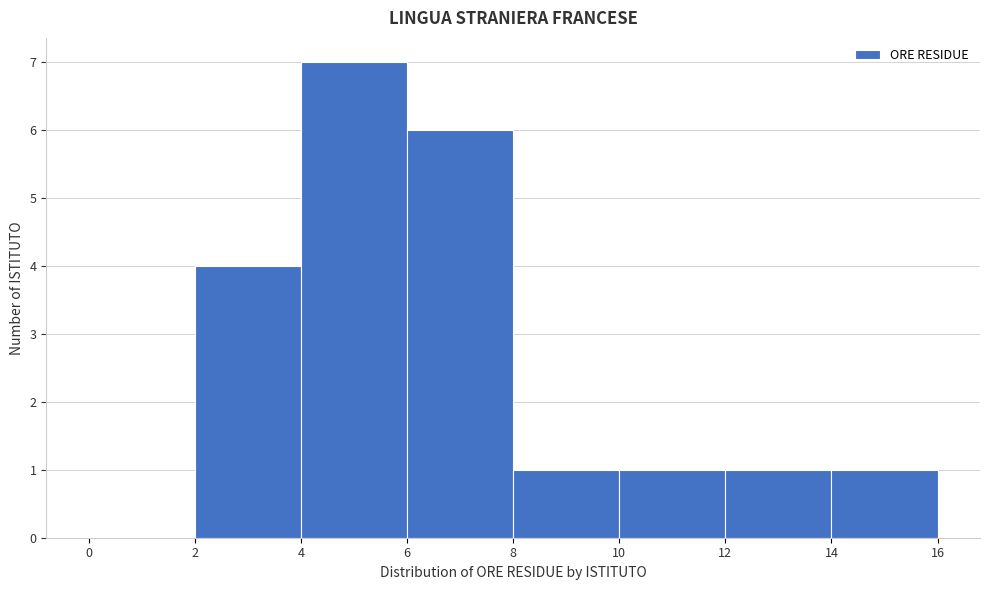

Which range on the x-axis has the tallest bar?

4 to 6